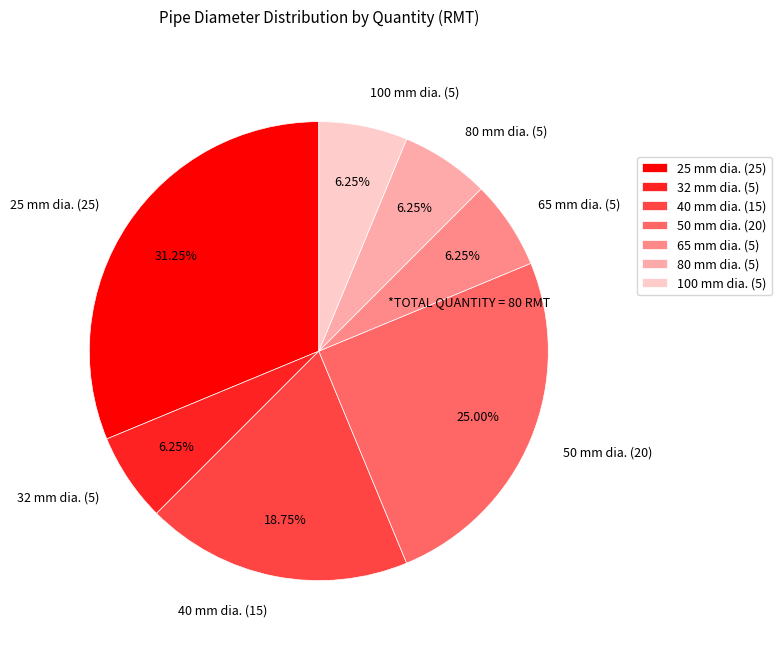

How many segments does this pie chart have?

7